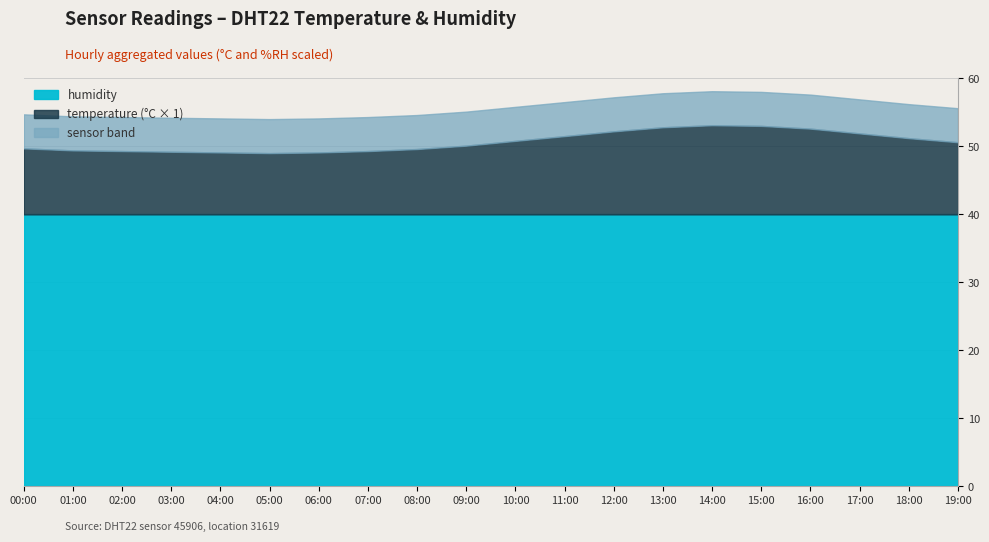

The value of temperature at 14:00 is 13.1. True or false?

True